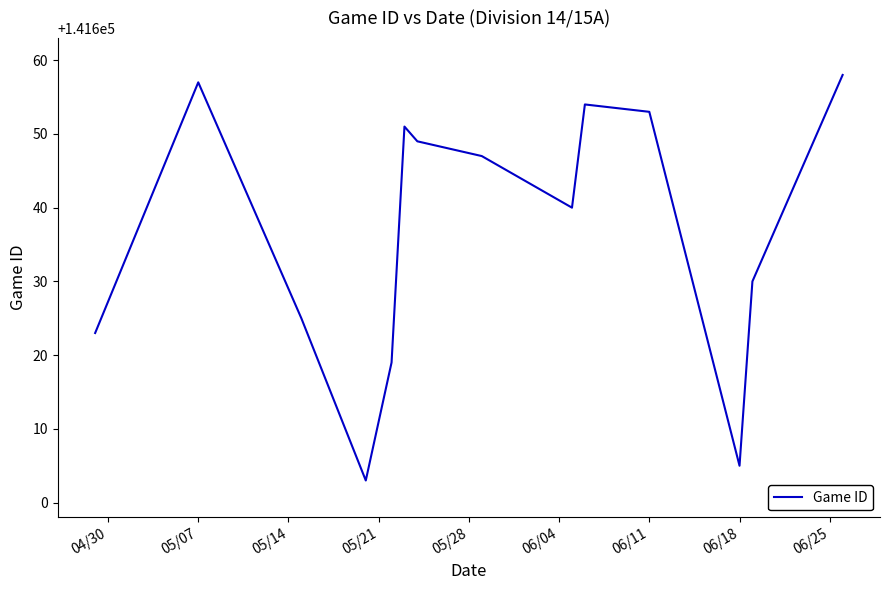

What is the greatest value displayed?

141658